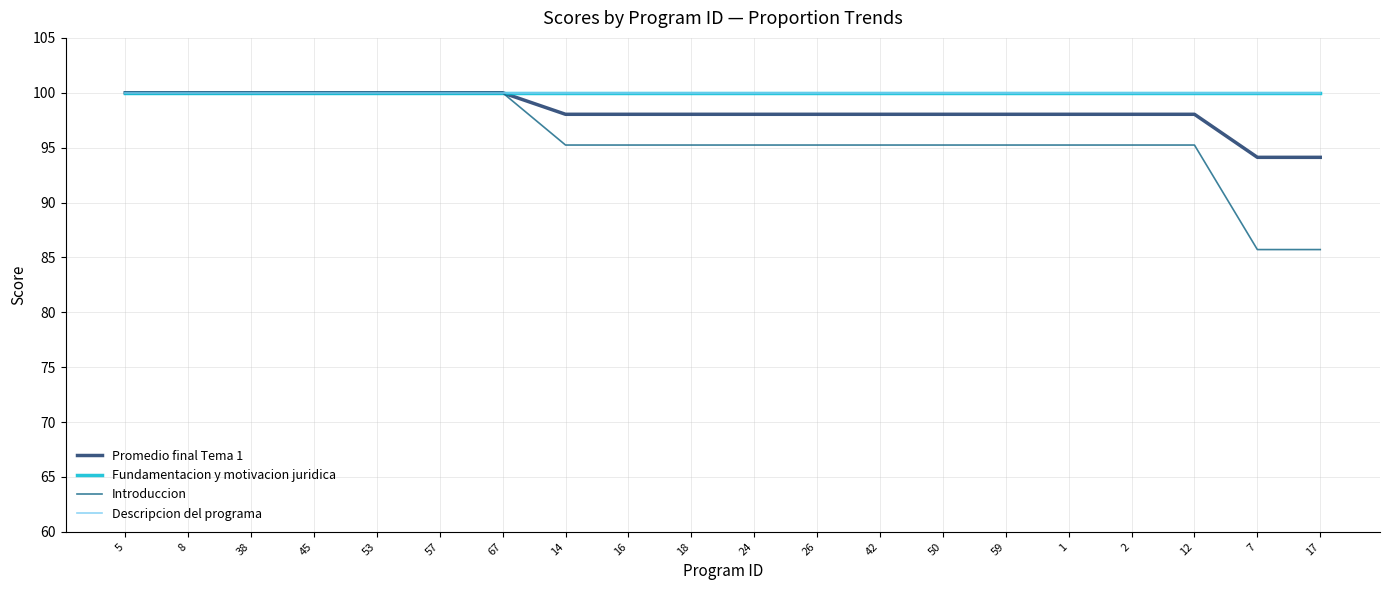

What is the difference between the second highest and minimum values in the Introduccion series?

14.3